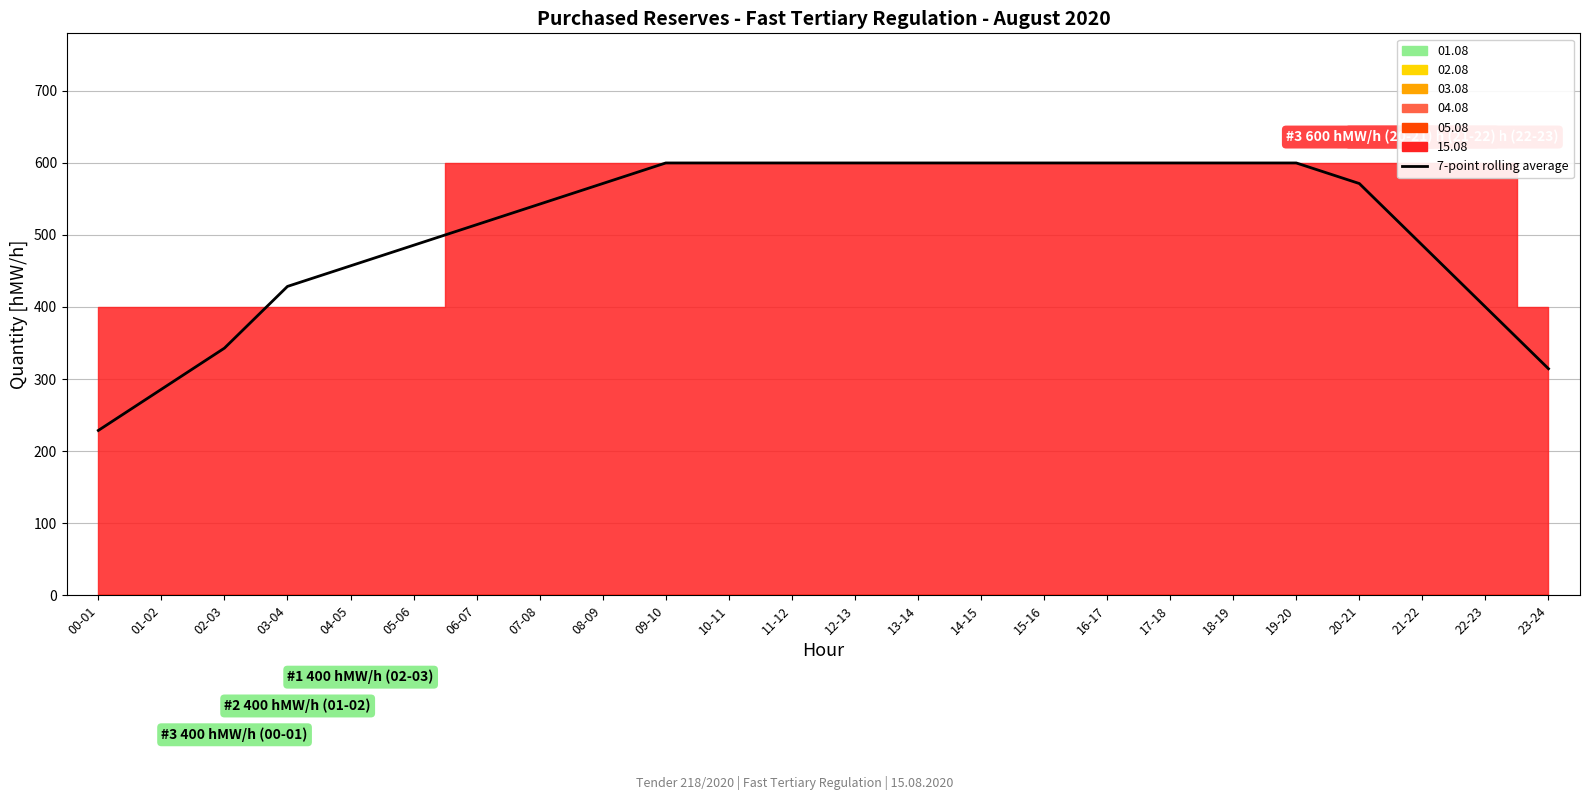

The chart shows a value of 359.3 at 15-16. True or false?

False